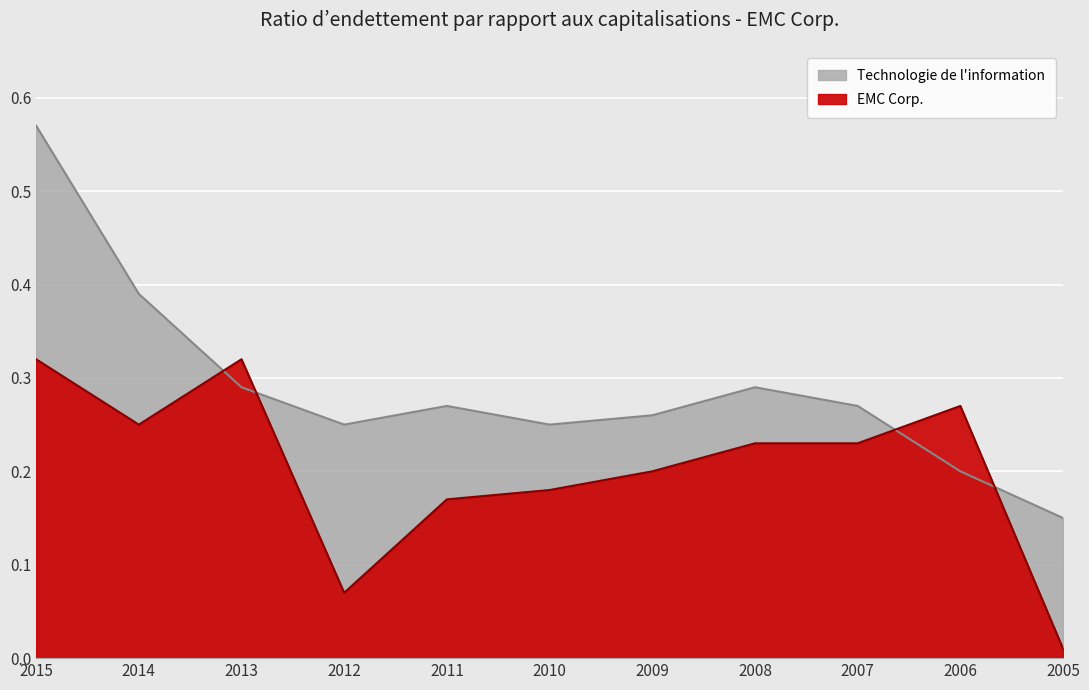

List the series in order of their peak value, lowest first.

EMC Corp., Technologie de l'information